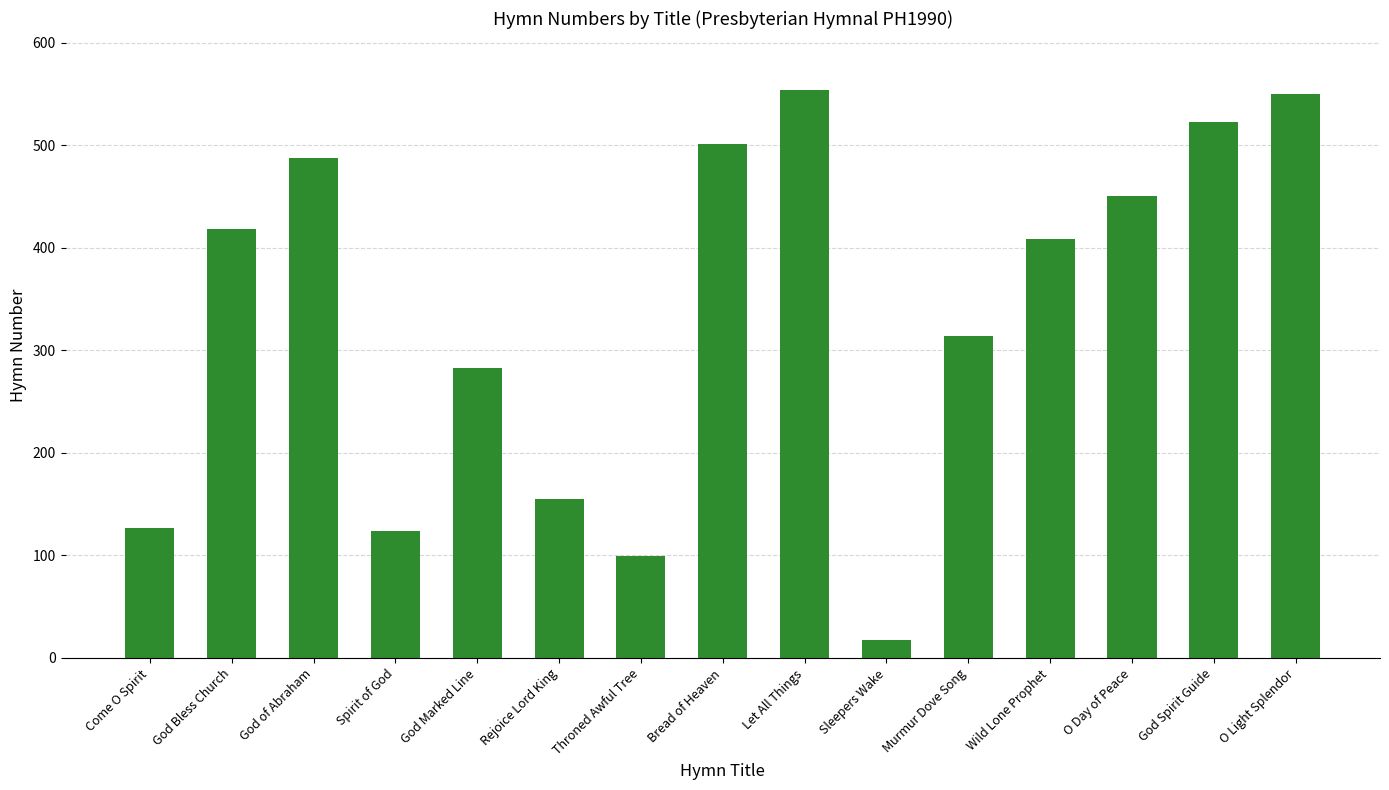

Reading left to right, what are all the values shown in this chart?

127	418	488	124	283	155	99	501	554	17	314	409	450	523	550